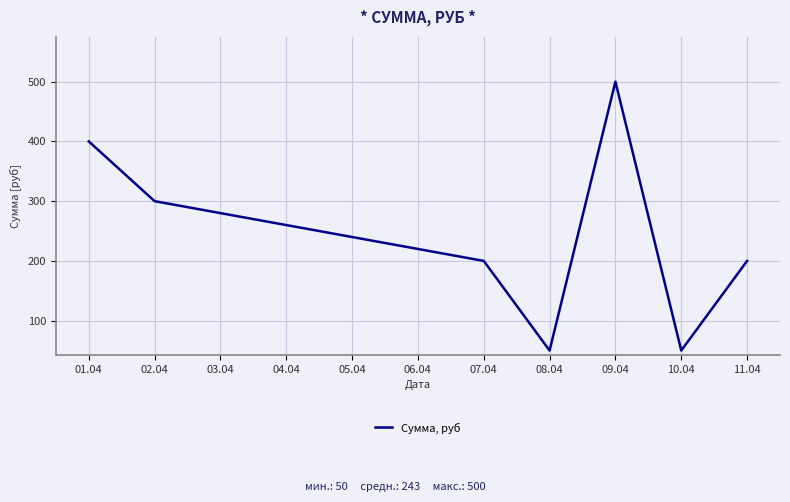

At which label is the value closest to 275?

02.04